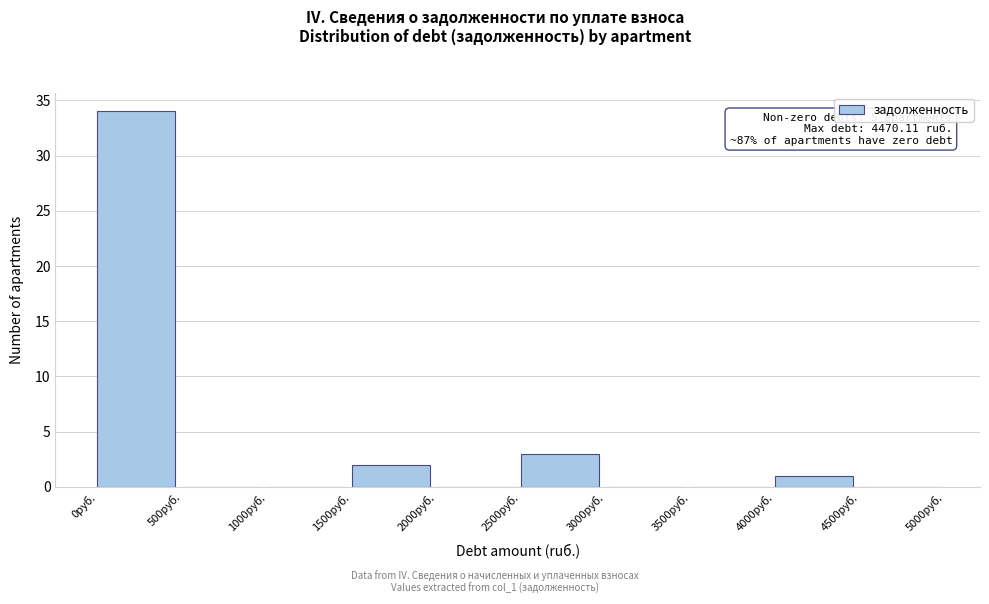

Over which range of the x-axis is the bar tallest?

0 to 500